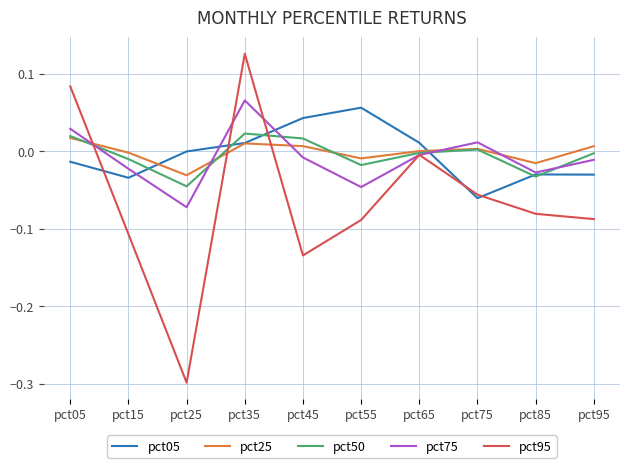

Which category has the highest value in the pct95 series?

pct35